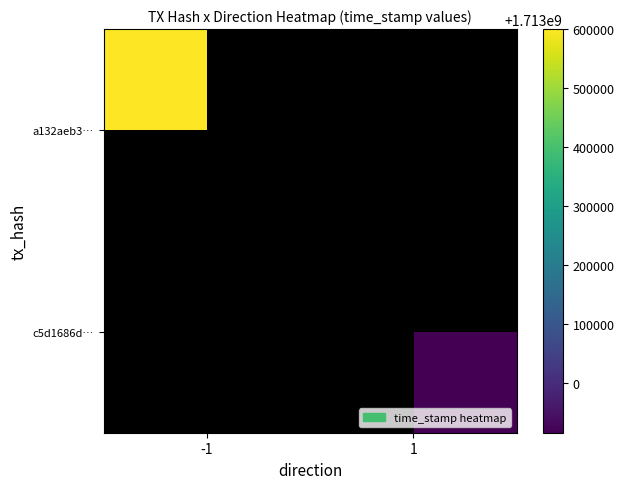

List the labels in order of a132aeb3… value, largest first.

-1, 1